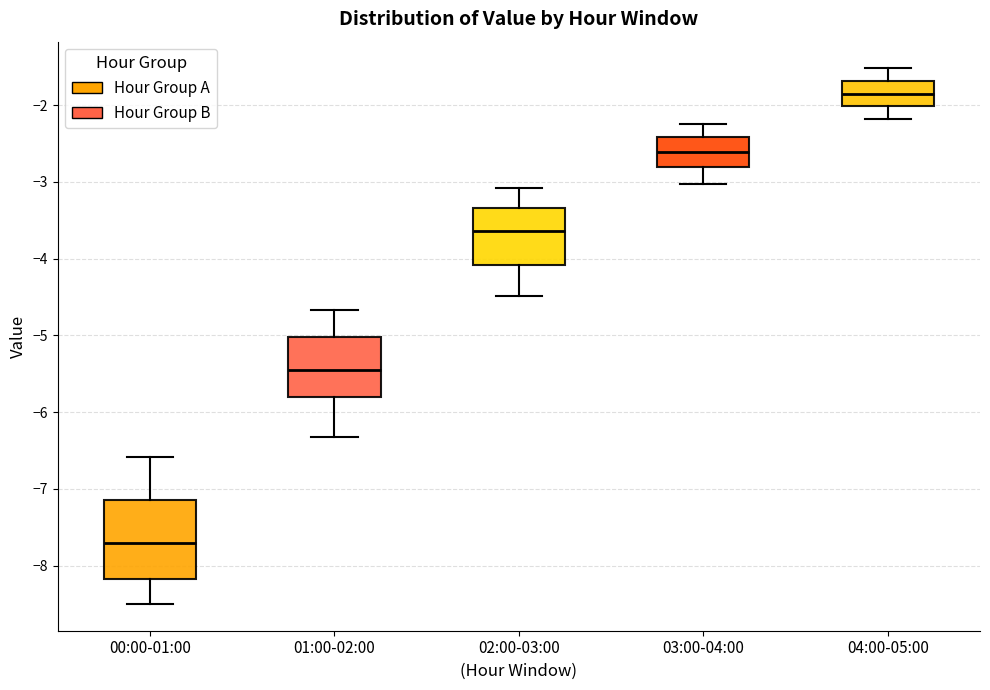

Reading left to right, read every box against the y-axis: the position of its median line, the range the box covers, and the ends of its whiskers. The values are not printed on the chart, so give them approximately, as read against the axis.

00:00-01:00: median -7.7, box -8.2 to -7.1, whiskers -8.5 to -6.6
01:00-02:00: median -5.4, box -5.8 to -5.0, whiskers -6.3 to -4.7
02:00-03:00: median -3.6, box -4.1 to -3.3, whiskers -4.5 to -3.1
03:00-04:00: median -2.6, box -2.8 to -2.4, whiskers -3.0 to -2.2
04:00-05:00: median -1.8, box -2.0 to -1.7, whiskers -2.2 to -1.5